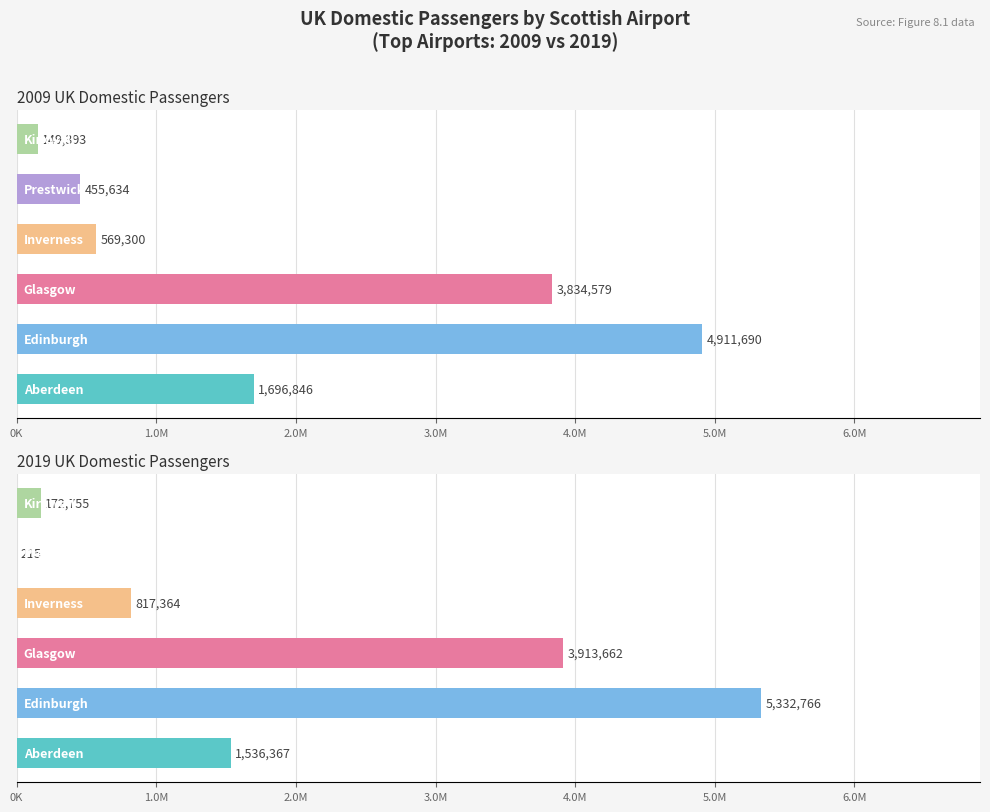

The Inverness series shows 569300 at 2009. True or false?

True